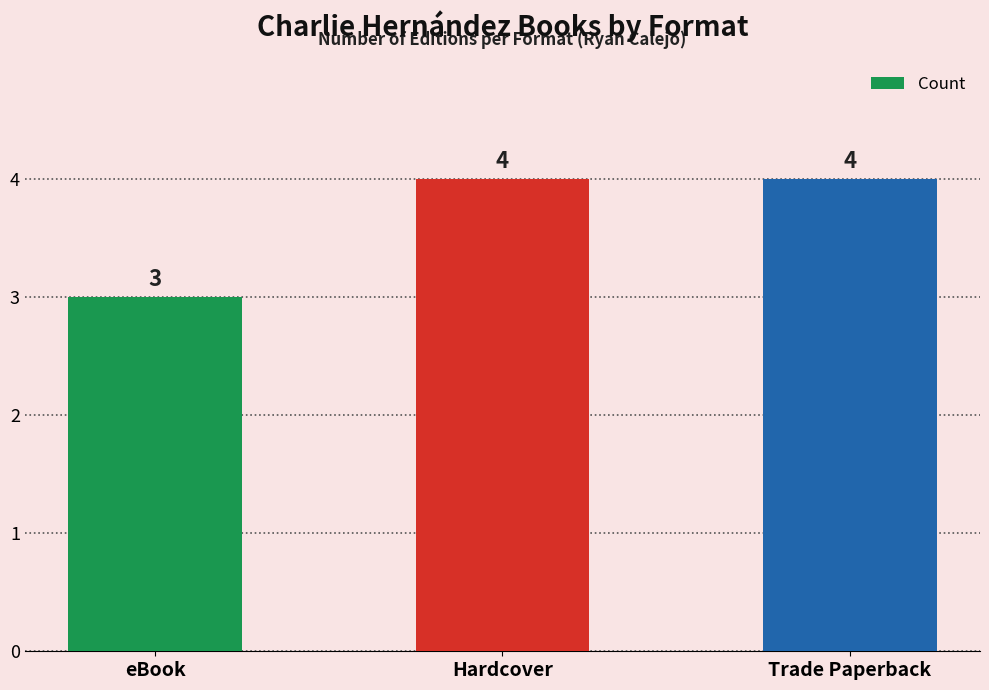

Approximately how many times larger is the value at Trade Paperback compared to Hardcover?

1.0